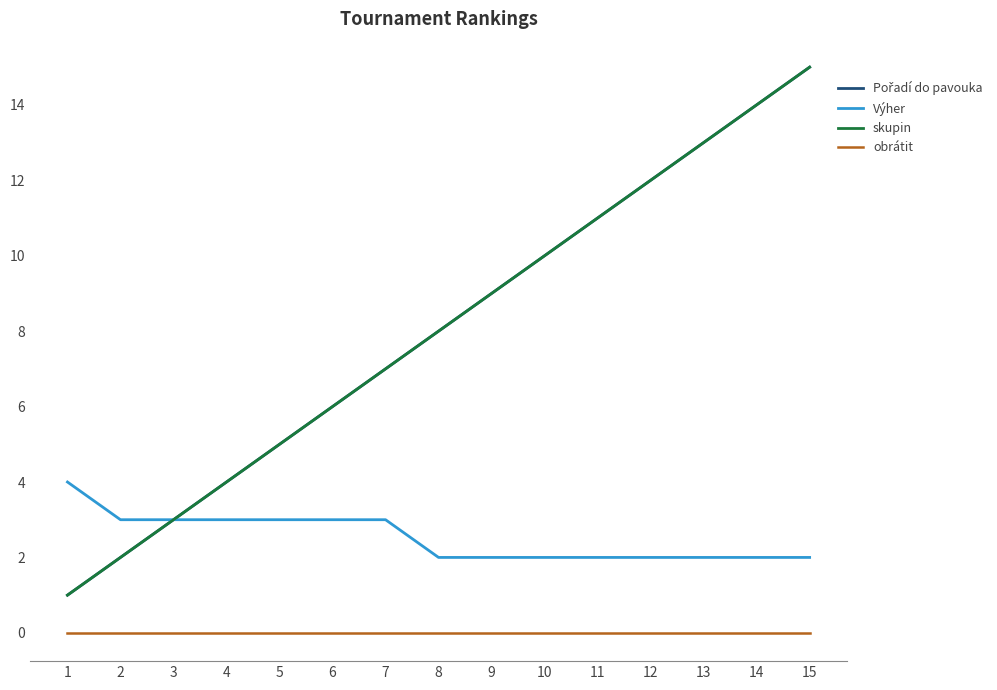

Between 10 and 13, which series saw the biggest shift?

Pořadí do pavouka